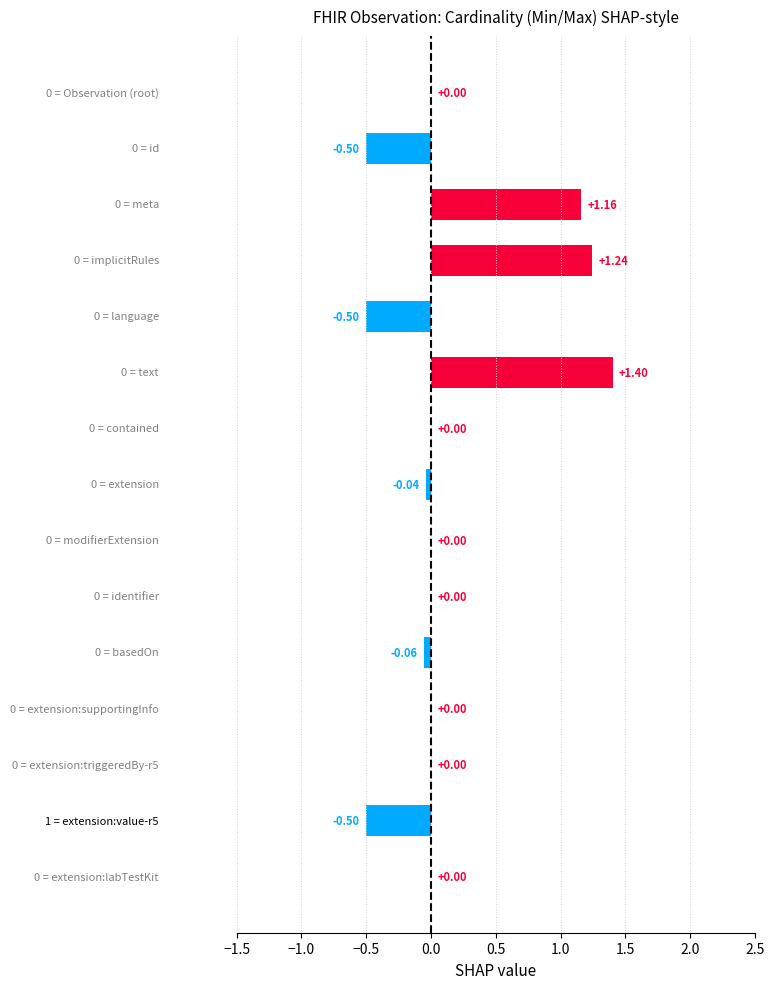

How many distinct data groups are displayed?

1